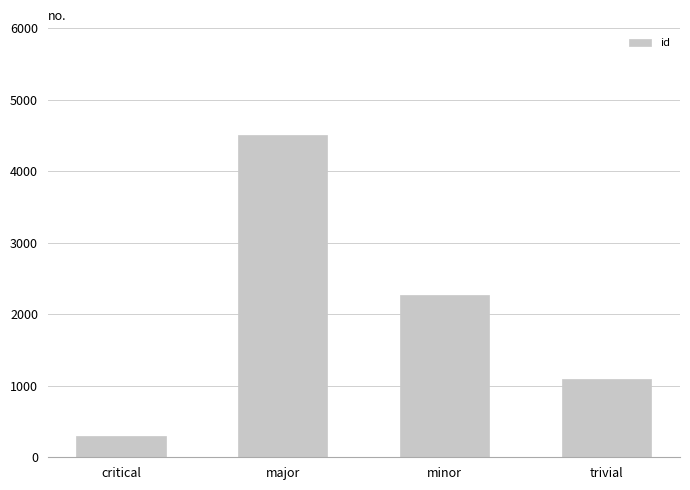

Reading right to left, what are all the values shown in this chart?

trivial=1094	minor=2274	major=4510	critical=291